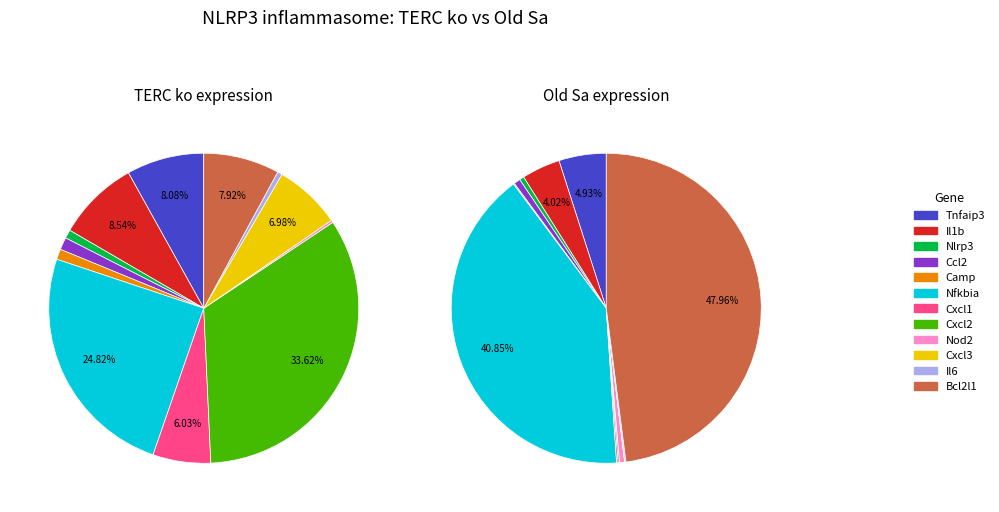

Does 4 represent more than half of the total?

No